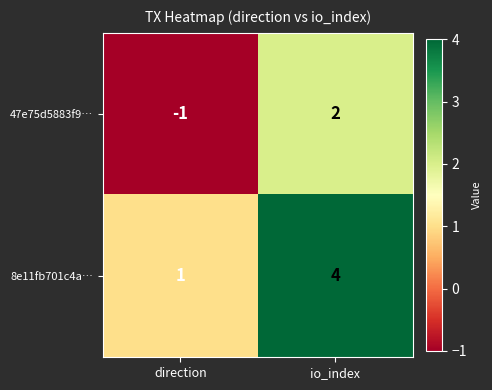

Which label corresponds to the smallest value in the chart?

direction